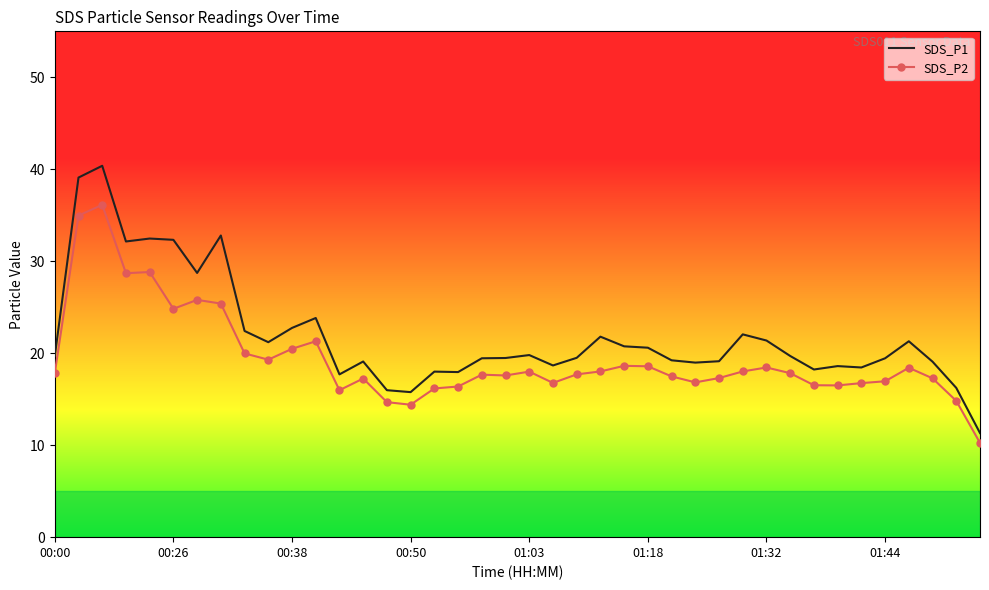

List the series in order of their overall mean, highest first.

SDS_P1, SDS_P2